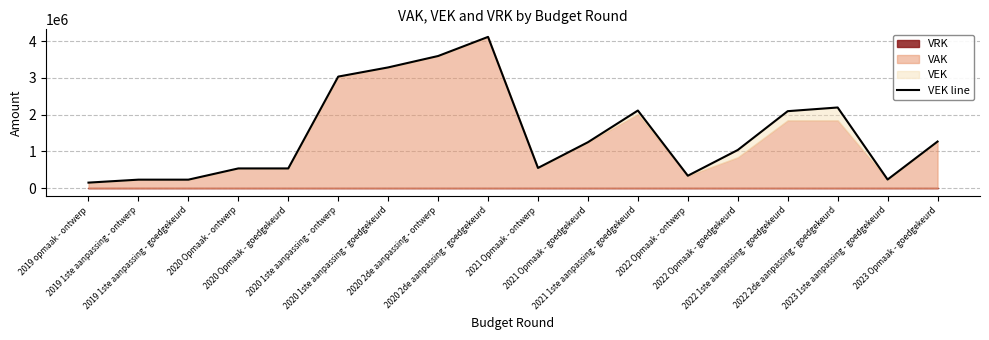

Reading left to right, transcribe all the data shown in this chart.

2019 opmaak - ontwerp=151257	2019 1ste aanpassing - ontwerp=231809	2019 1ste aanpassing - goedgekeurd=231809	2020 Opmaak - ontwerp=537381	2020 Opmaak - goedgekeurd=537381	2020 1ste aanpassing - ontwerp=3035448	2020 1ste aanpassing - goedgekeurd=3285448	2020 2de aanpassing - ontwerp=3595448	2020 2de aanpassing - goedgekeurd=4115448	2021 Opmaak - ontwerp=550350	2021 Opmaak - goedgekeurd=1250350	2021 1ste aanpassing - goedgekeurd=2112641	2022 Opmaak - ontwerp=338884	2022 Opmaak - goedgekeurd=1038884	2022 1ste aanpassing - goedgekeurd=2095091	2022 2de aanpassing - goedgekeurd=2195091	2023 1ste aanpassing - goedgekeurd=235378	2023 Opmaak - goedgekeurd=1269010